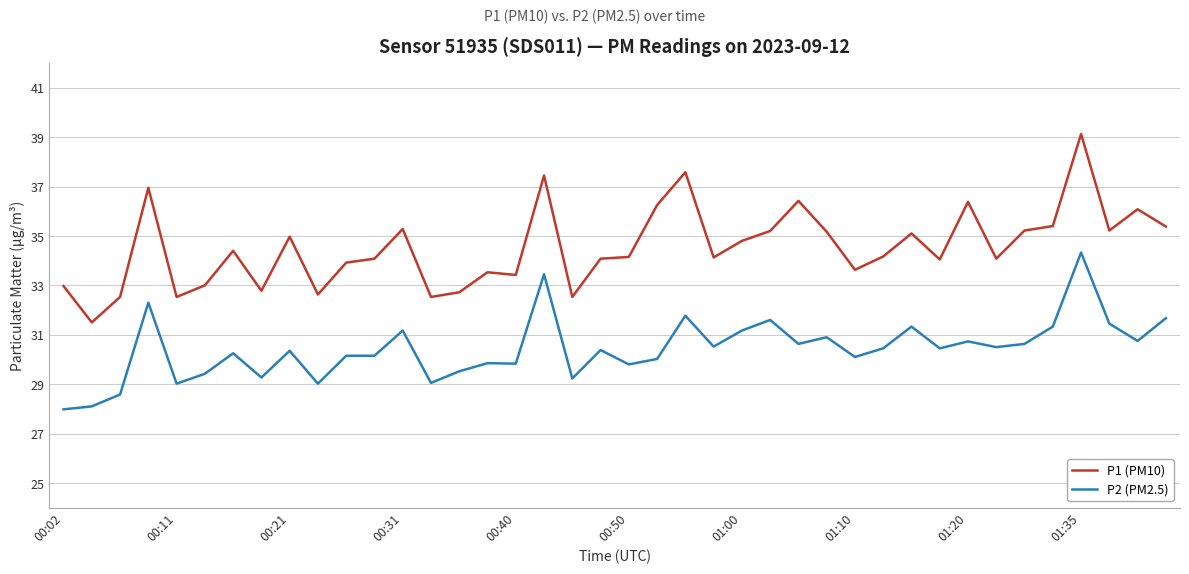

What is the difference between the second highest and minimum values in the P2 (PM2.5) series?

5.5